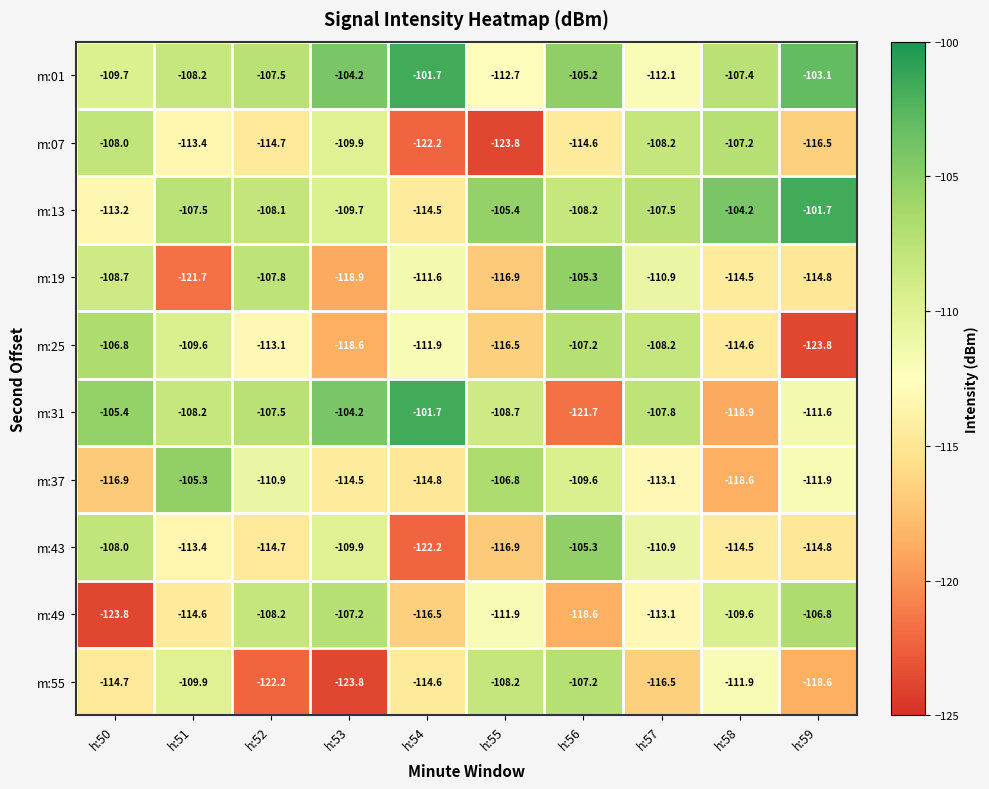

At which label does m:19 first exceed -111?

h:50